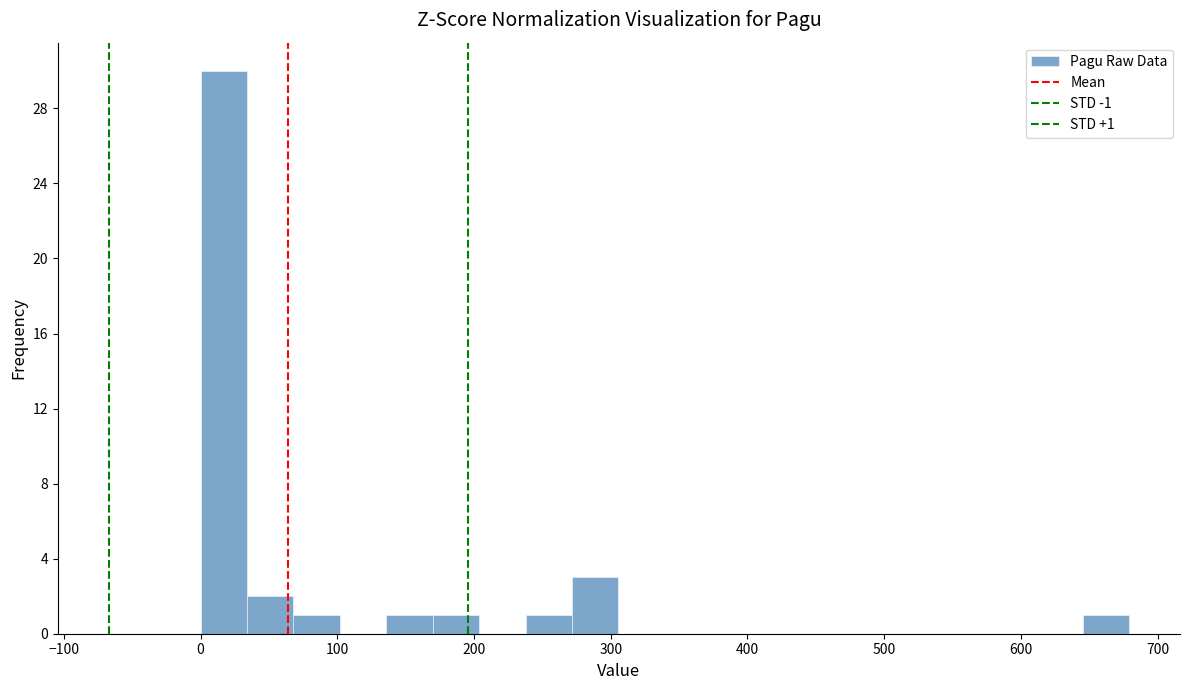

Read against the x-axis, roughly where is the centre of the tallest bar?

20